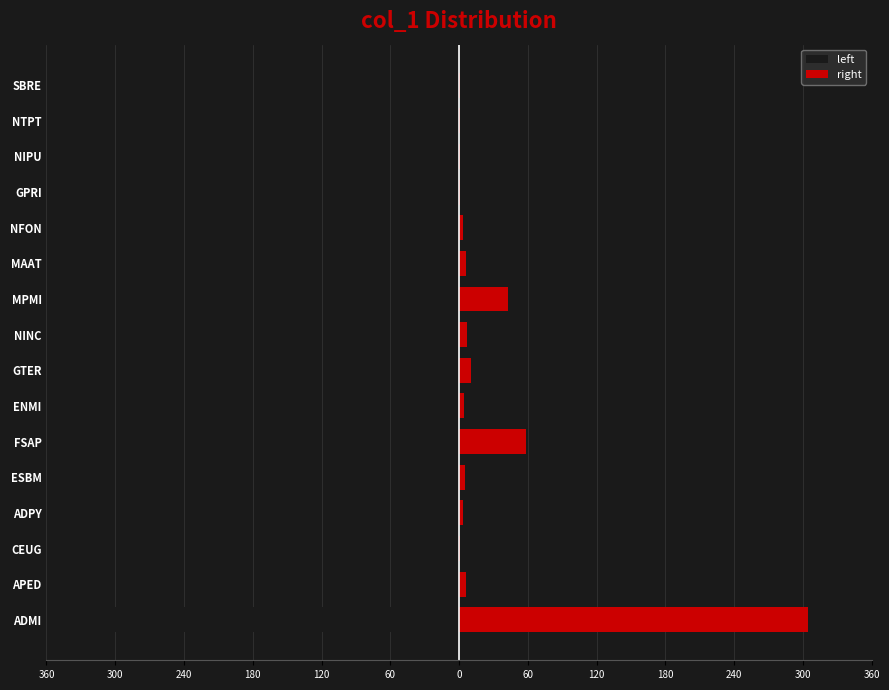

List the series in order of their overall mean, highest first.

right, left